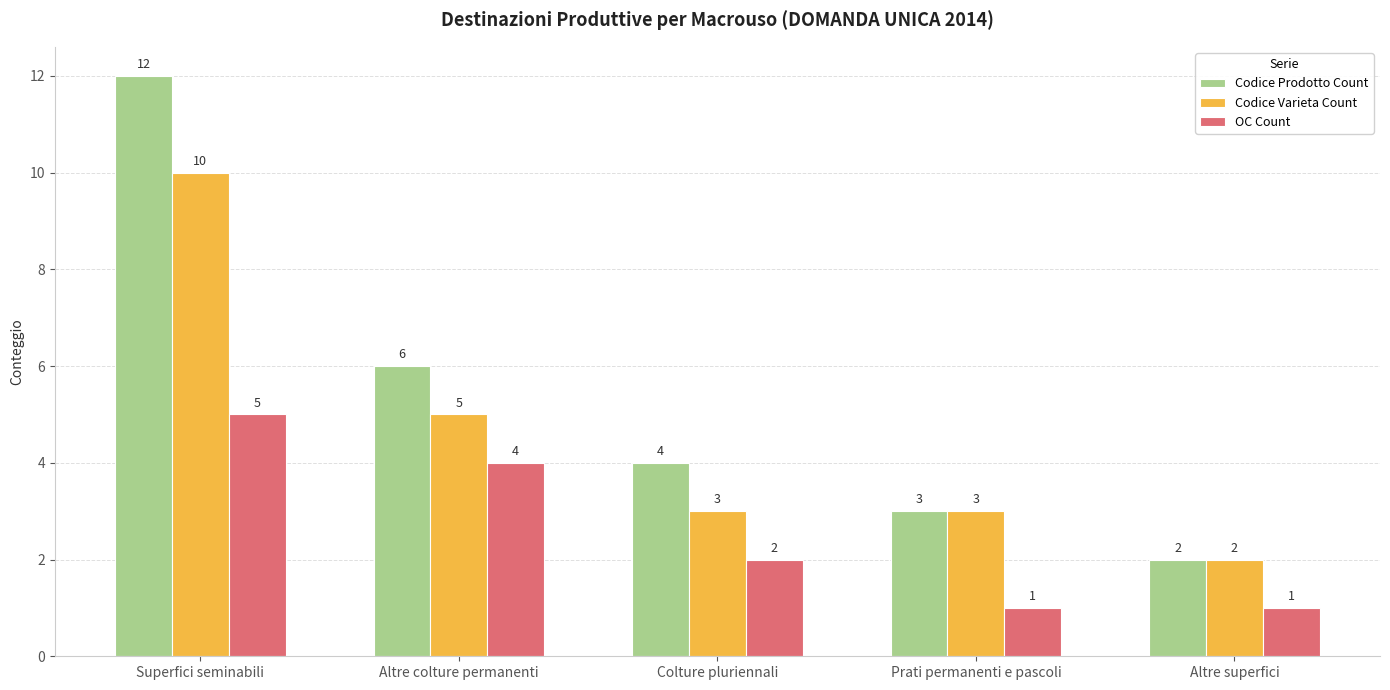

List the series in order of their peak value, highest first.

Codice Prodotto Count, Codice Varieta Count, OC Count